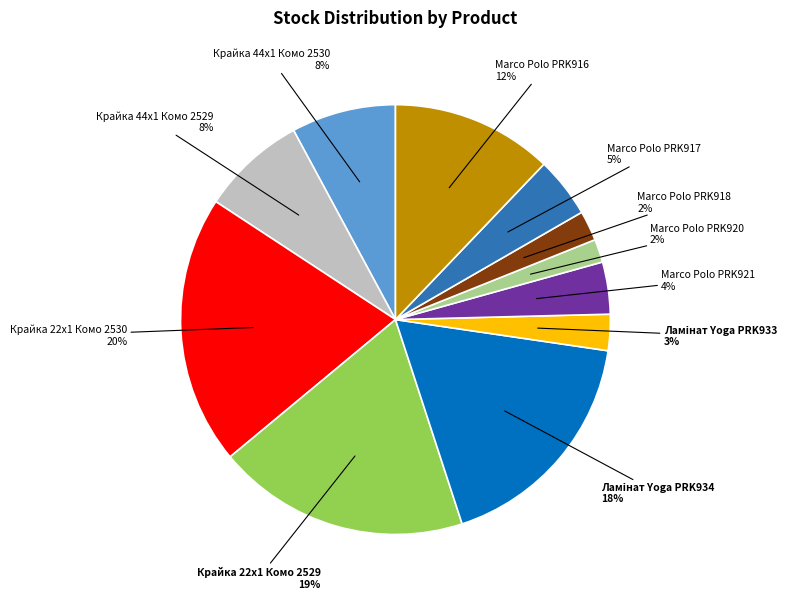

To the nearest percent, what is the average slice percentage?

9%